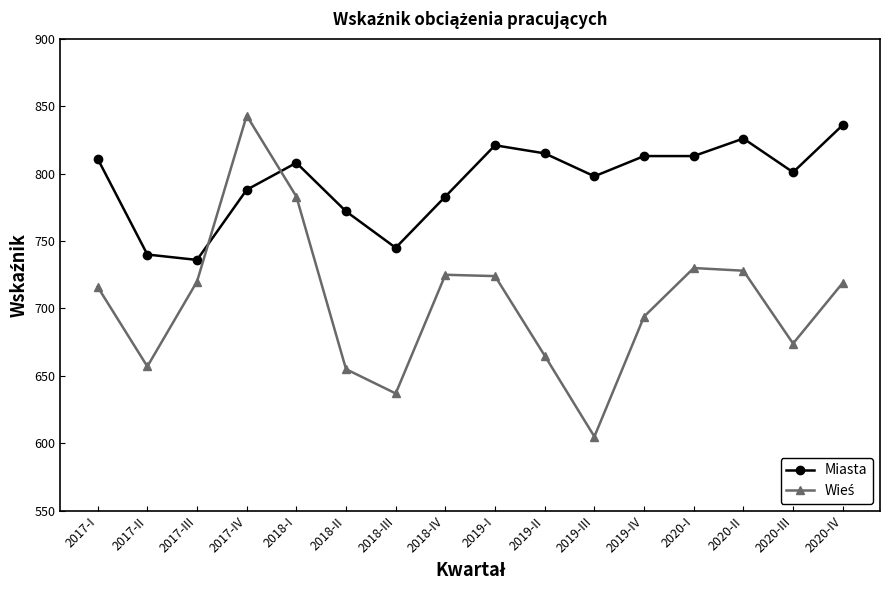

Which series has the largest total across all categories?

Miasta